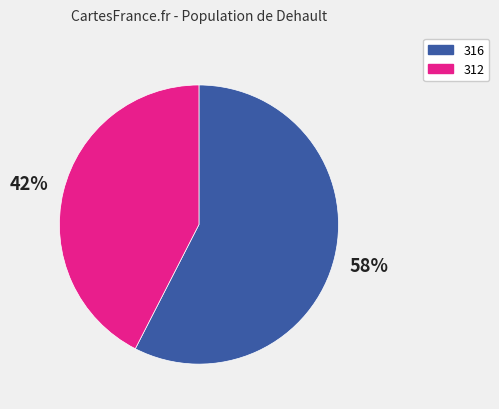

To the nearest percent, what is the average slice percentage?

50%